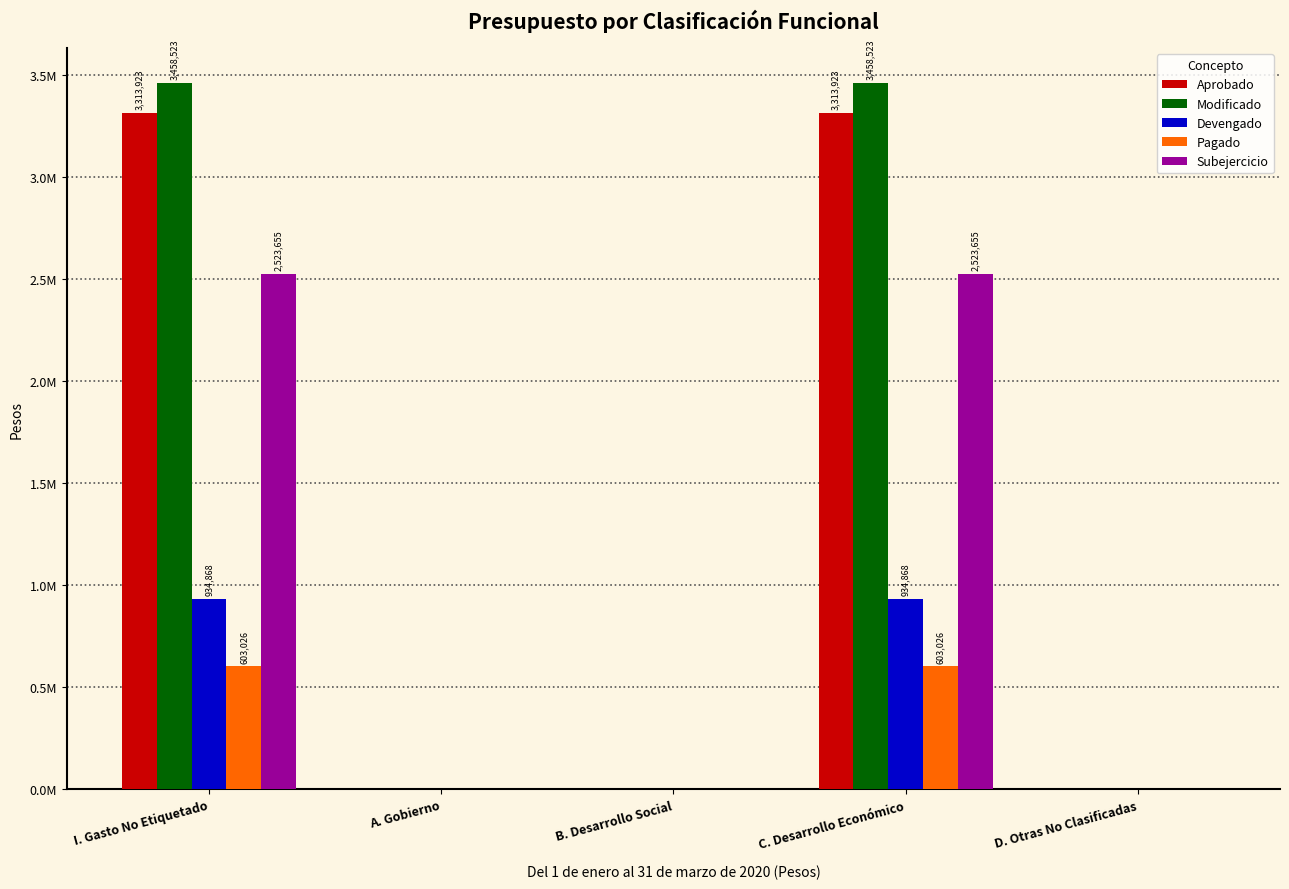

What are all the series names shown in the legend?

Aprobado, Modificado, Devengado, Pagado, Subejercicio